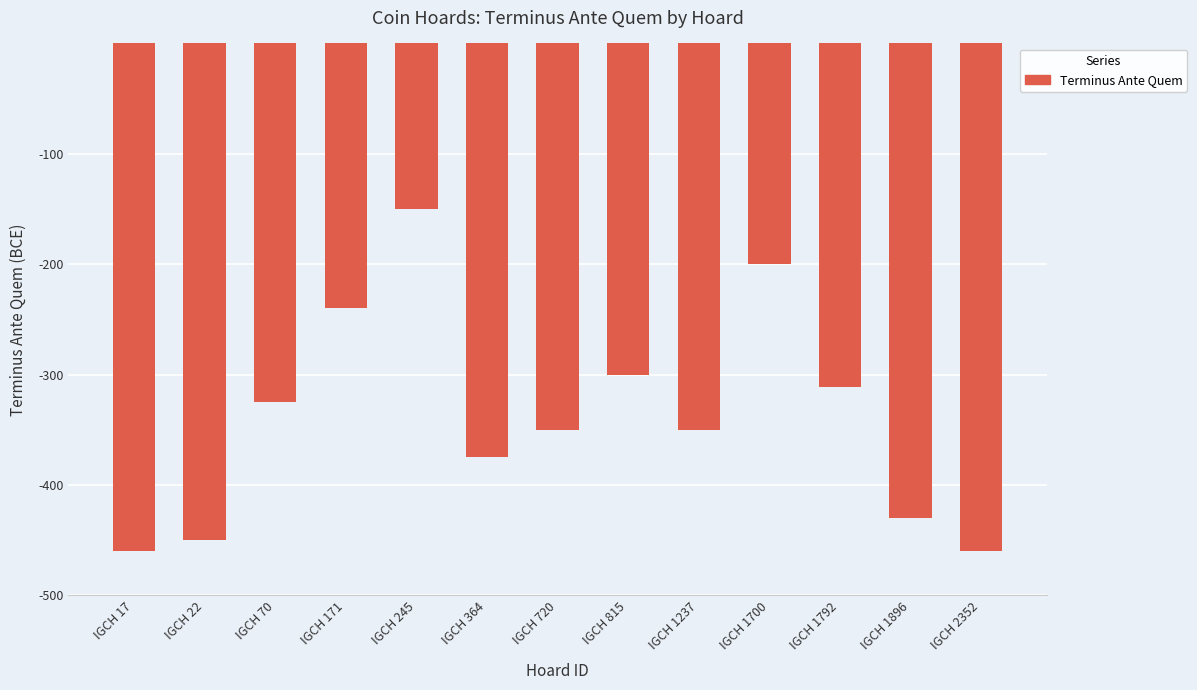

What is the greatest value displayed?

-150